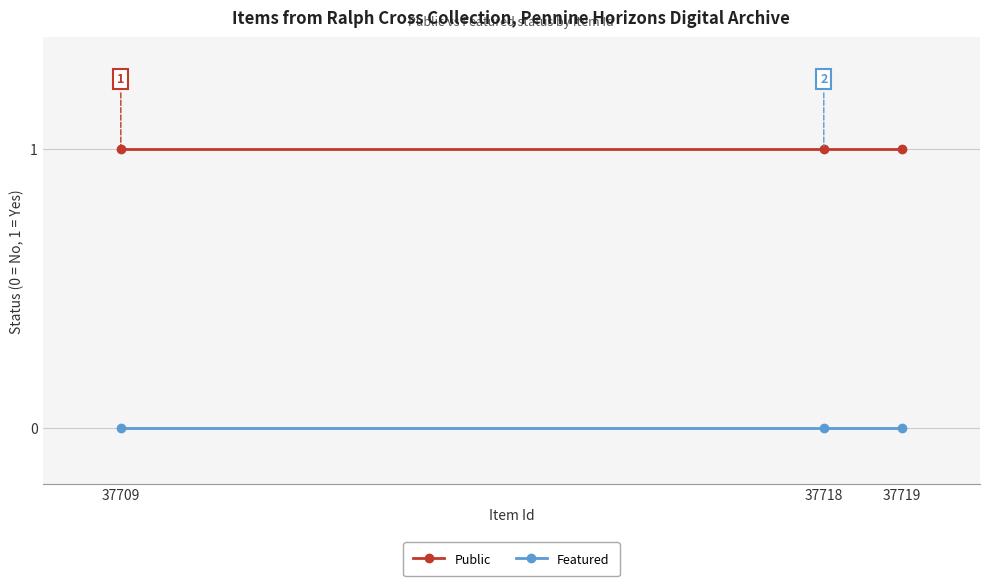

How many lines are shown in the chart?

2